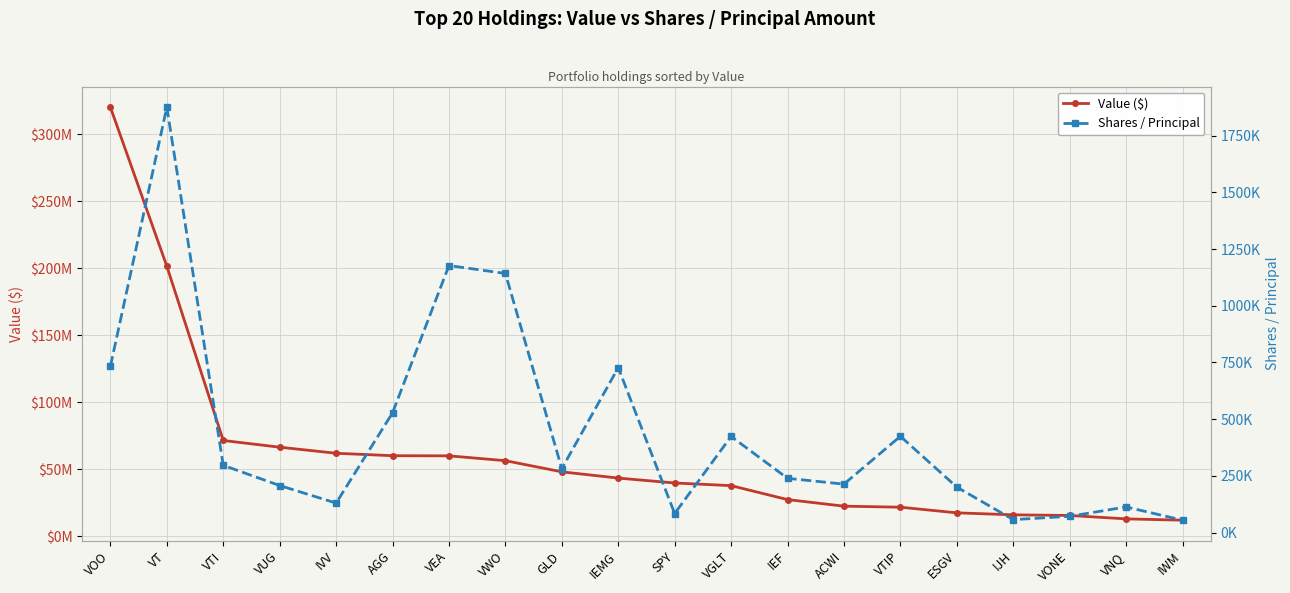

What is the average value of the Shares / Principal series?

449074